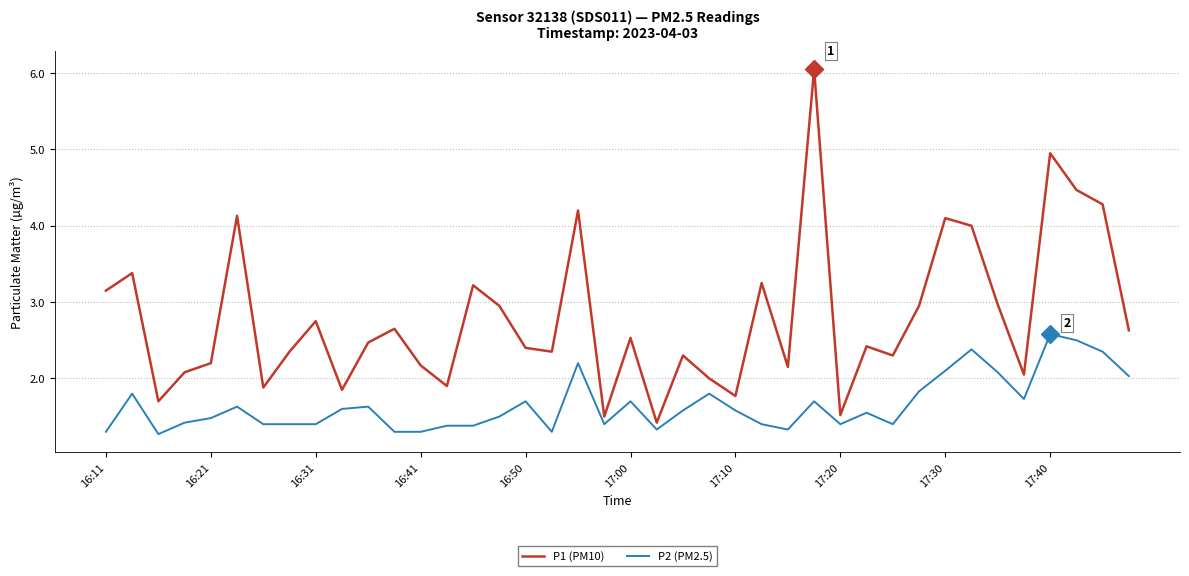

What is the lowest value of the P2 (PM2.5) series?

1.3